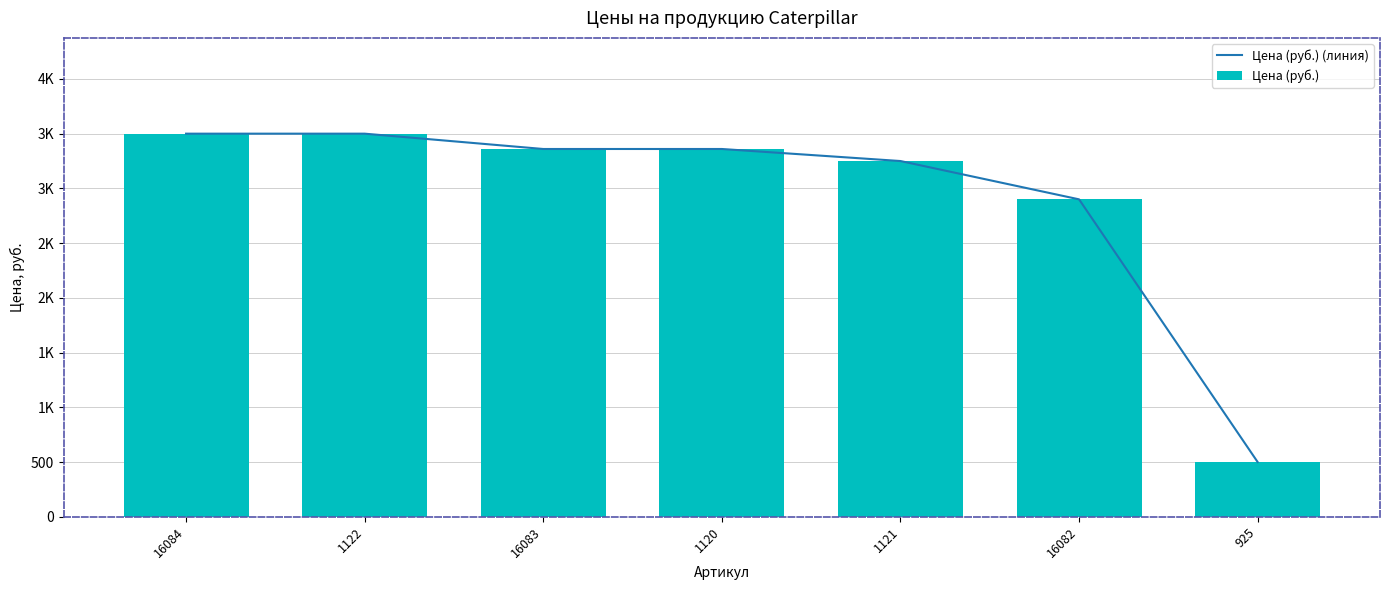

List the series in order of their peak value, highest first.

Цена (руб.) (линия), Цена (руб.)